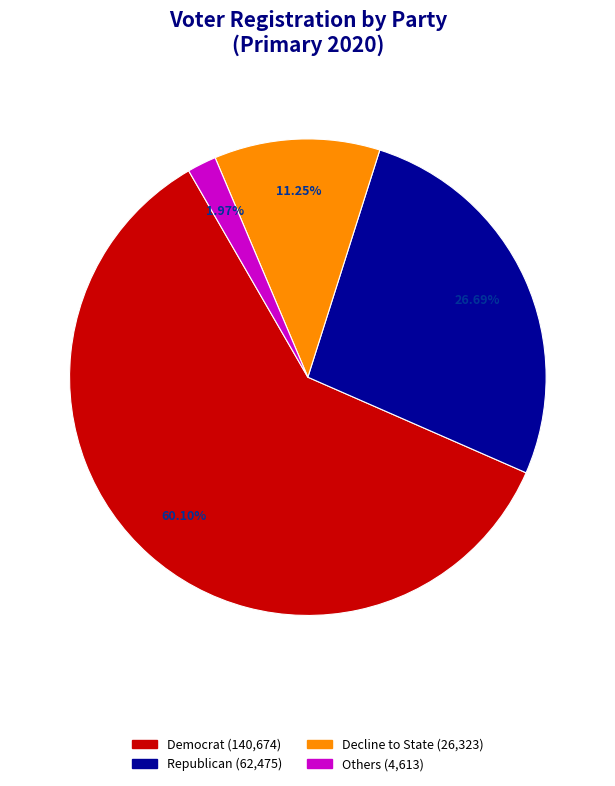

Does any single category account for the majority?

Yes